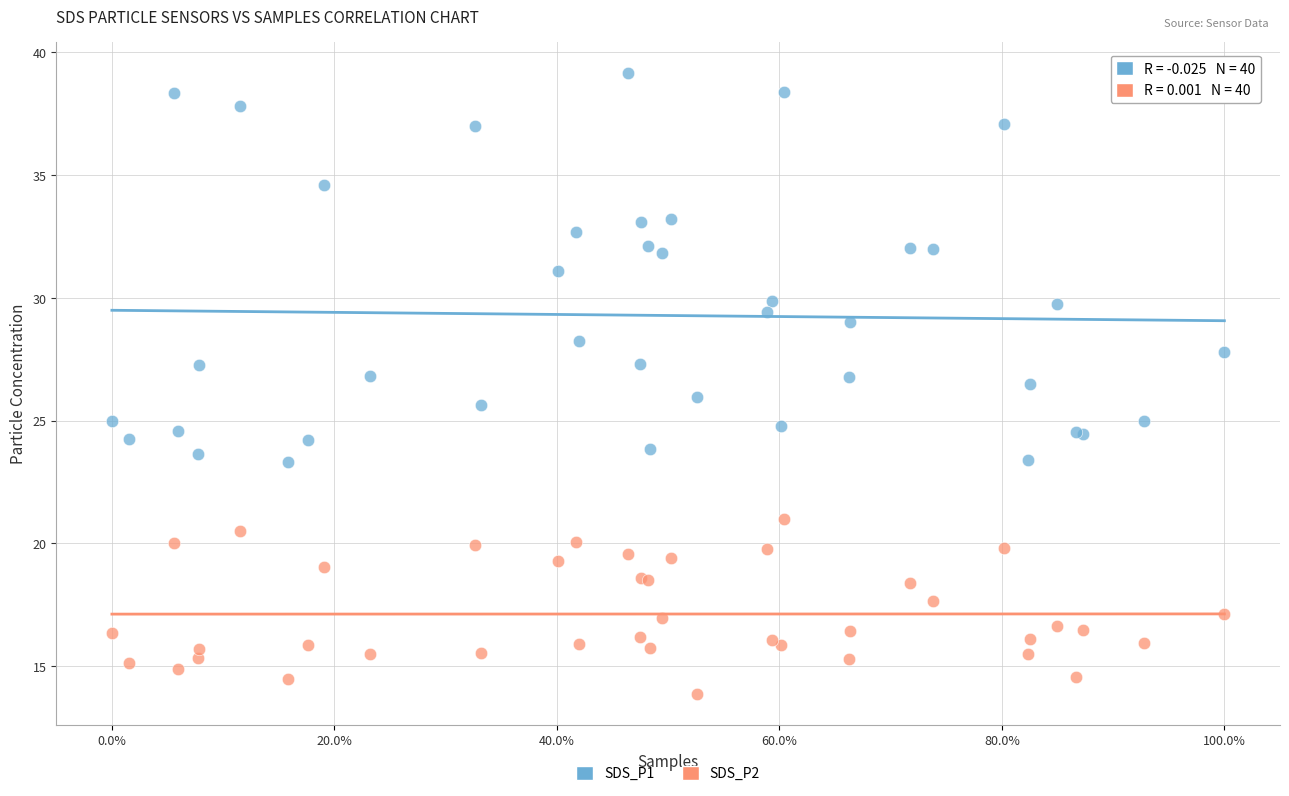

Which series has the widest spread of Y values?

SDS_P1